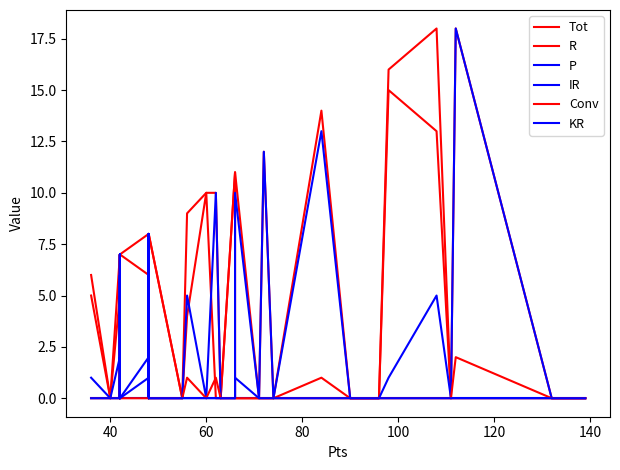

Which series has the largest range (max minus min)?

Tot